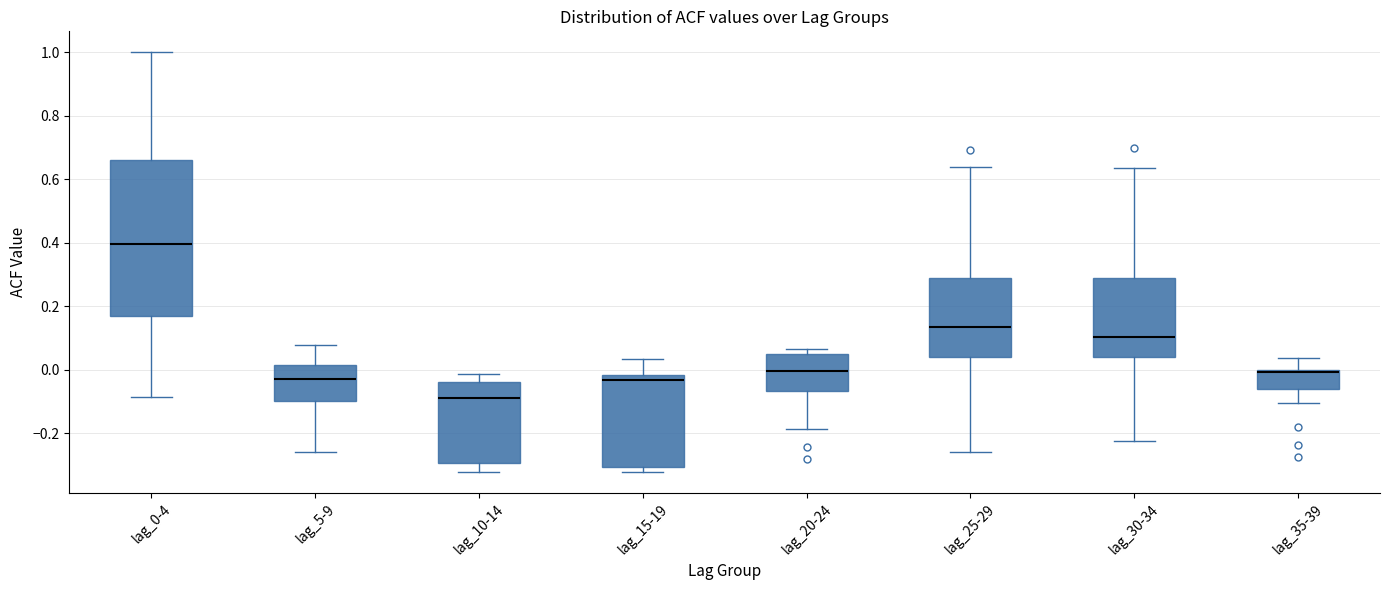

Where is the lower edge of the box for lag_10-14 on the y-axis? The values are not printed on the chart, so give them approximately, as read against the axis.

-0.30